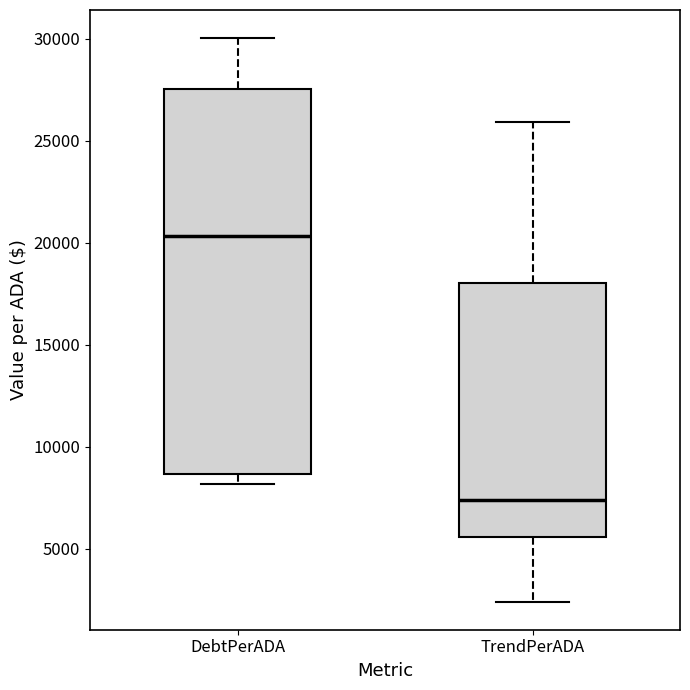

Reading left to right, transcribe this box plot: for each box, give where its median line is, the range the box spans, and where its two whiskers end, as read against the y-axis. The values are not printed on the chart, so give them approximately, as read against the axis.

DebtPerADA: median 20500, box 8500 to 27500, whiskers 8000 to 30000
TrendPerADA: median 7500, box 5500 to 18000, whiskers 2500 to 26000